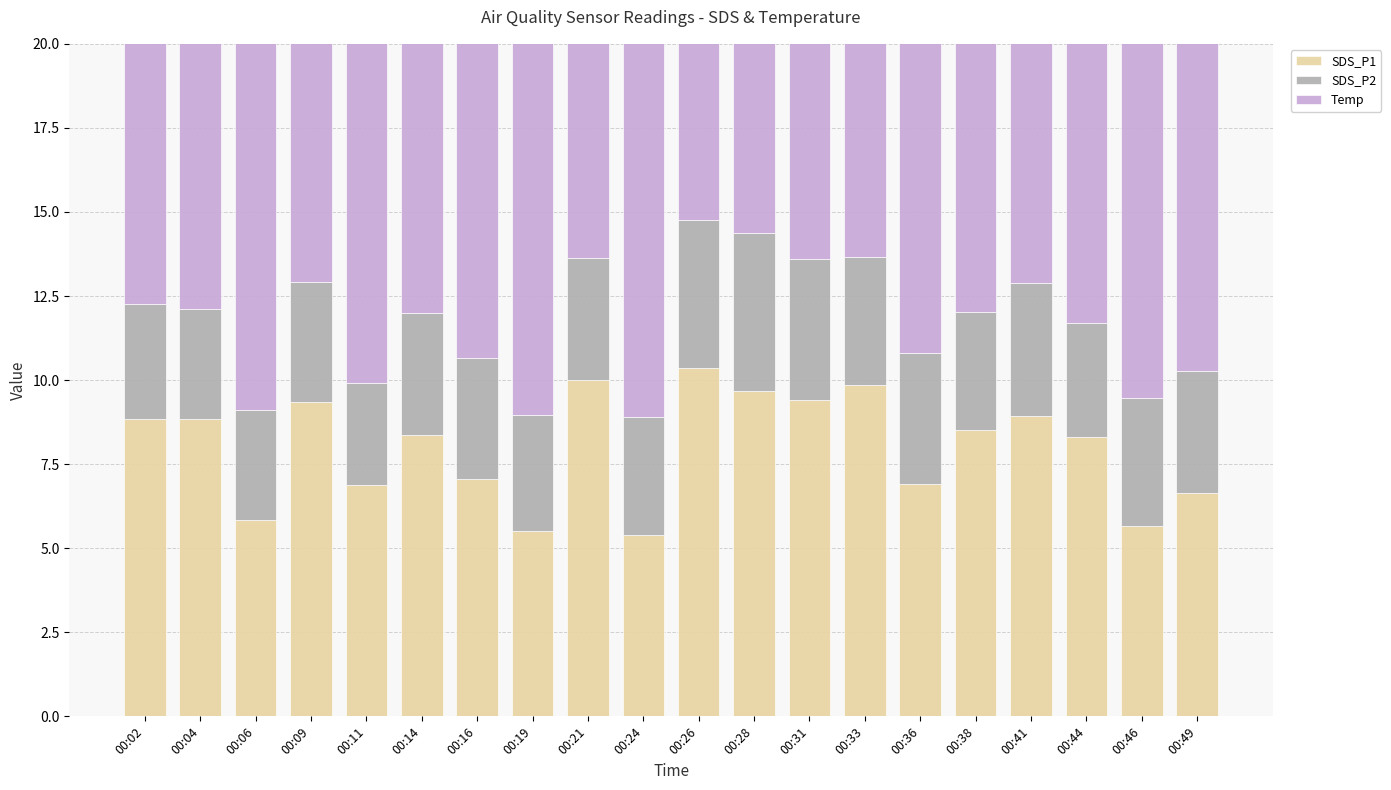

What is the lowest value of the SDS_P2 series?

3.0